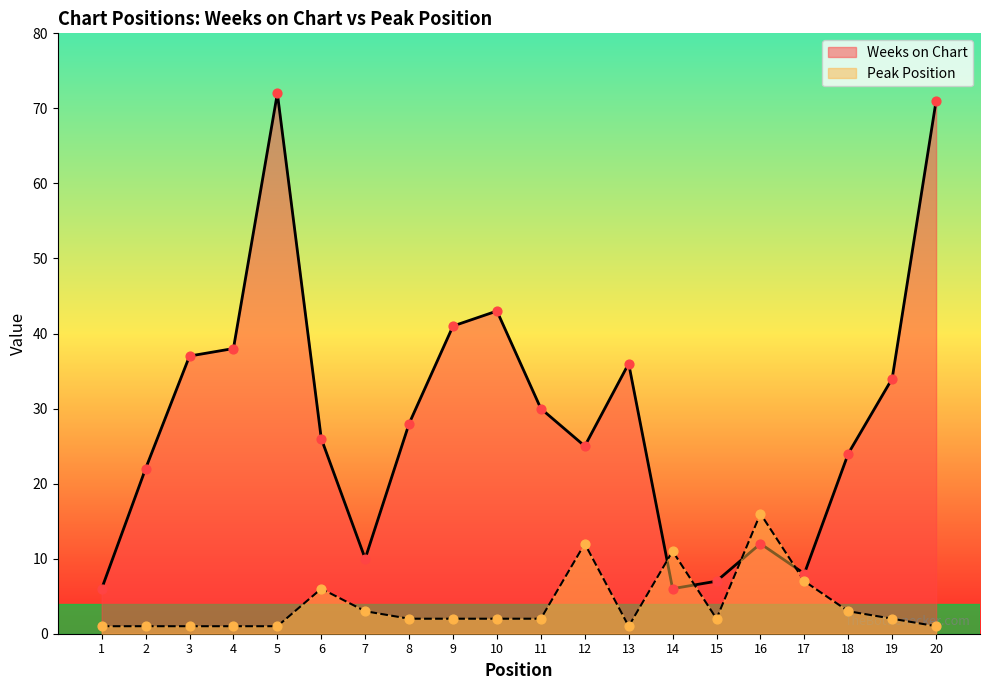

Which series contains the highest Y value?

Weeks on Chart